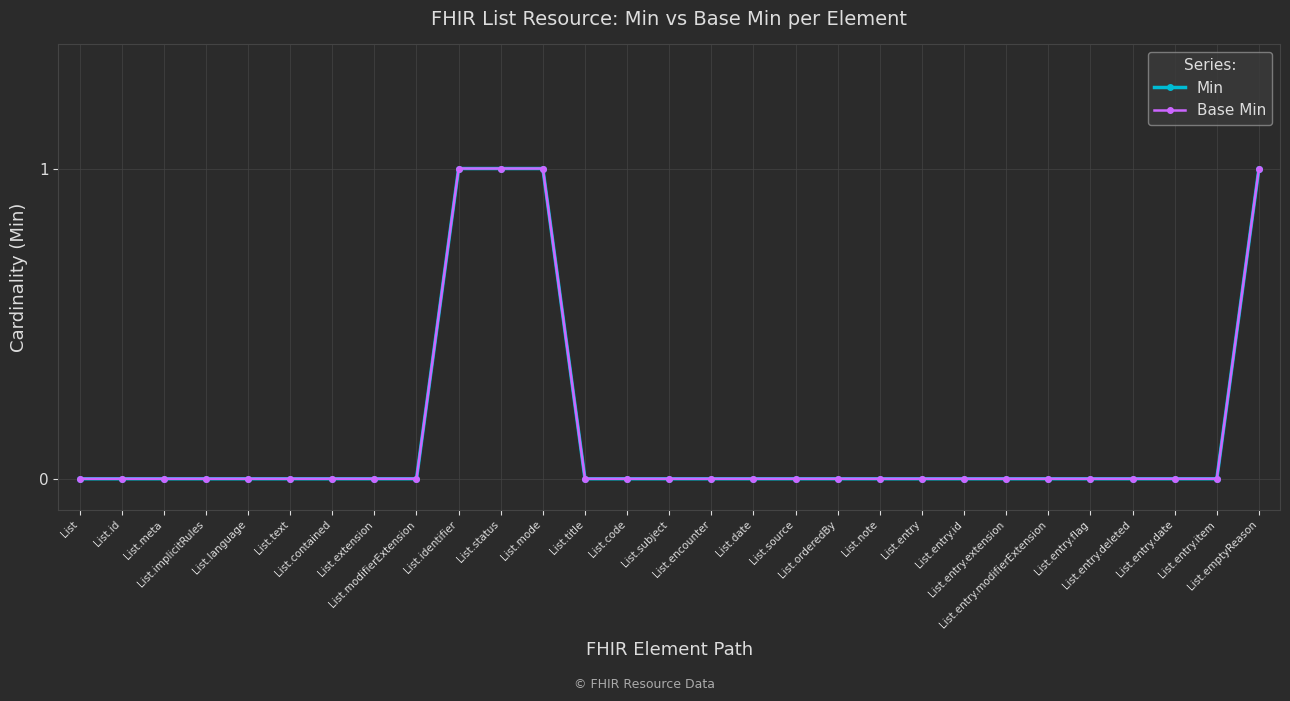

True or false: Min and Base Min cross at least once.

False